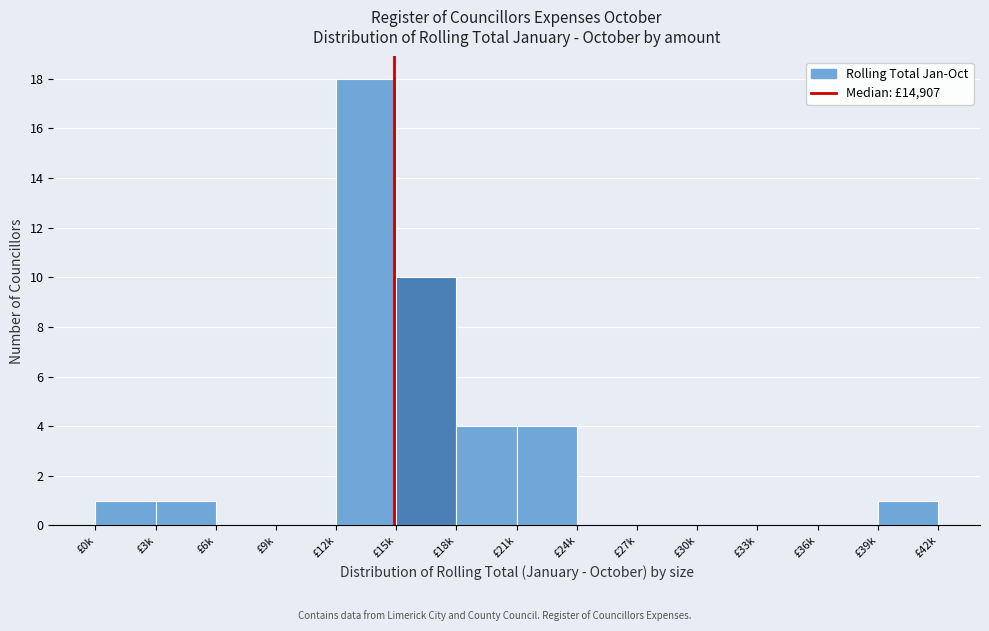

Reading left to right, extract all data points from this chart.

£0k=1	£3k=1	£6k=0	£9k=0	£12k=18	£15k=10	£18k=4	£21k=4	£24k=0	£27k=0	£30k=0	£33k=0	£36k=0	£39k=1